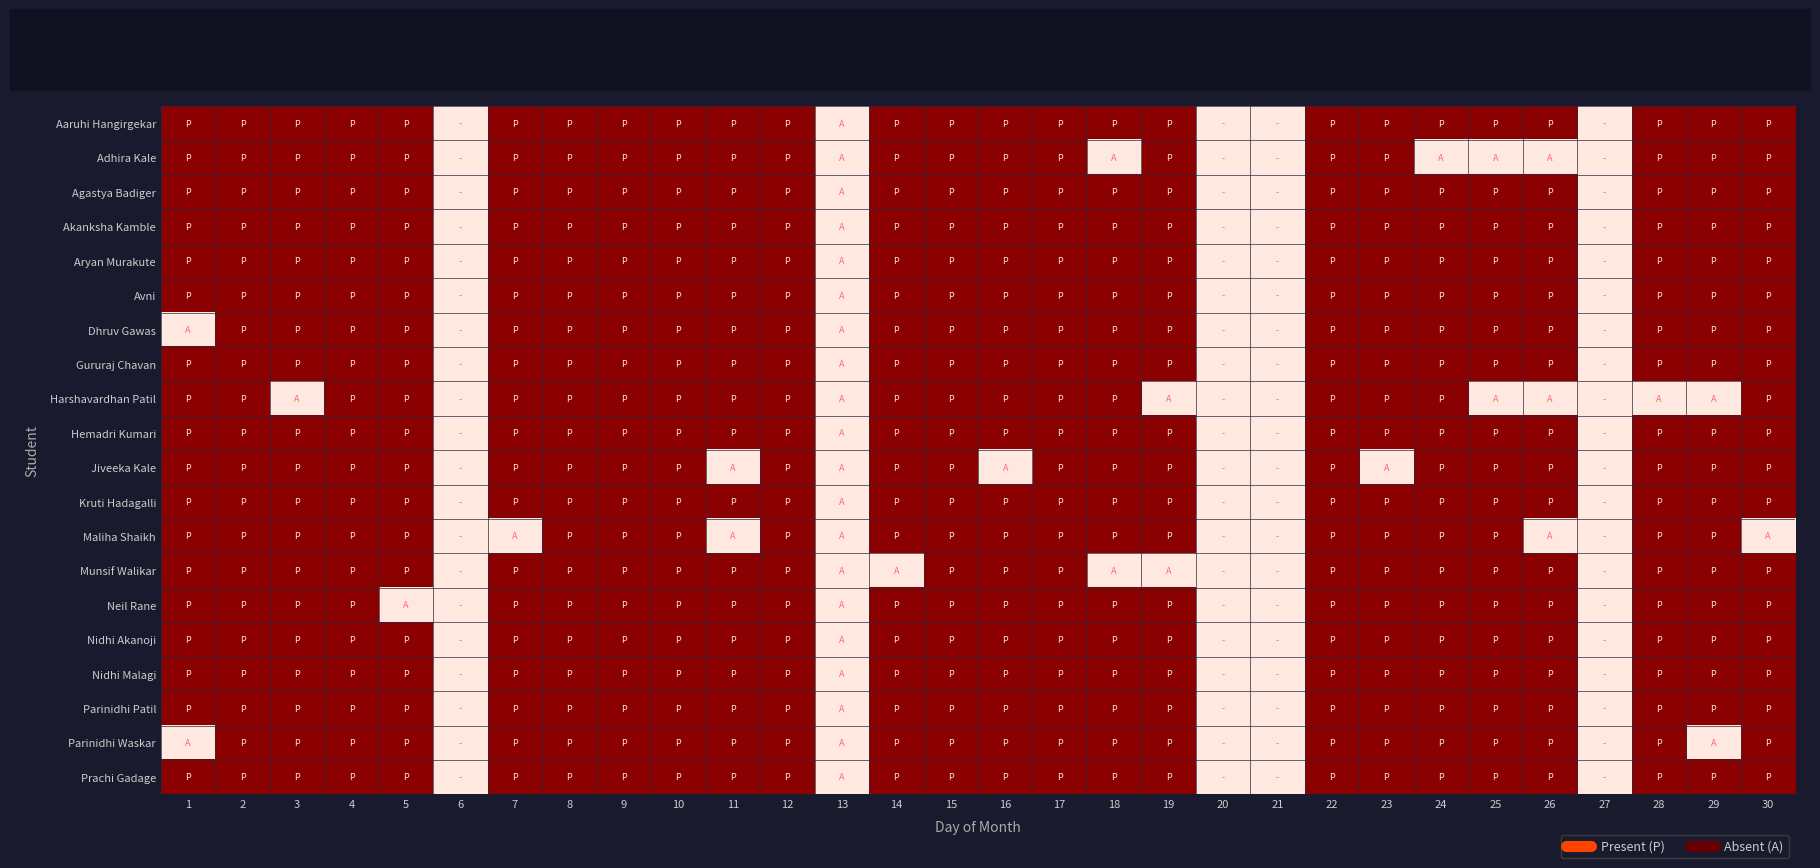

What is the total value across all series at 30?

19